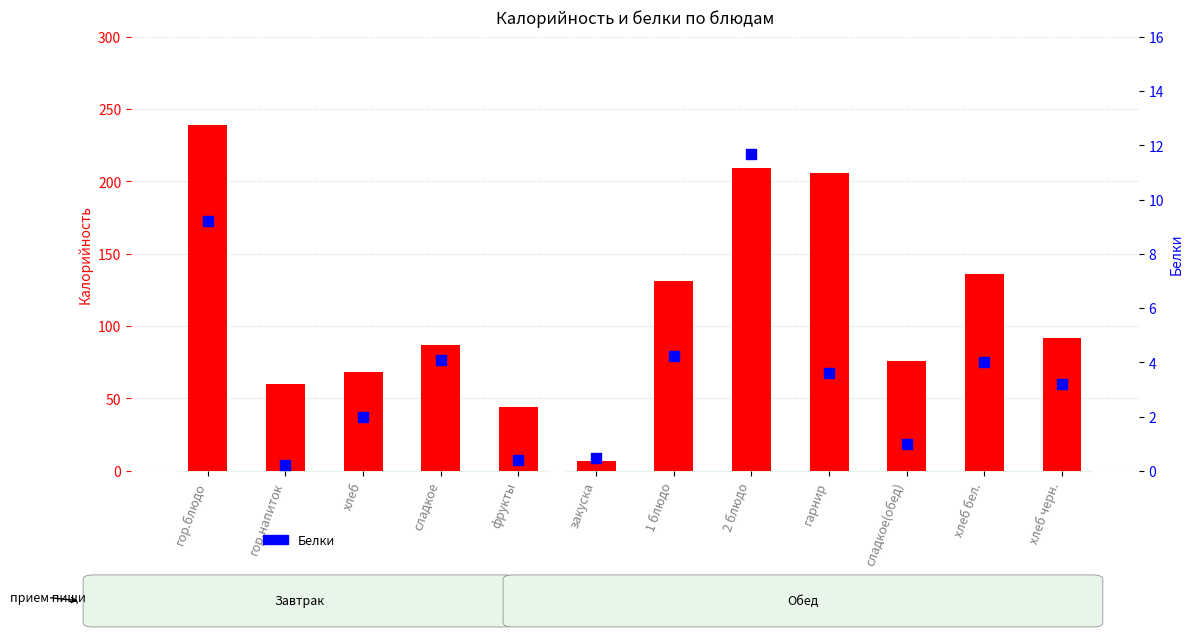

Which series has the largest total across all categories?

Калорийность